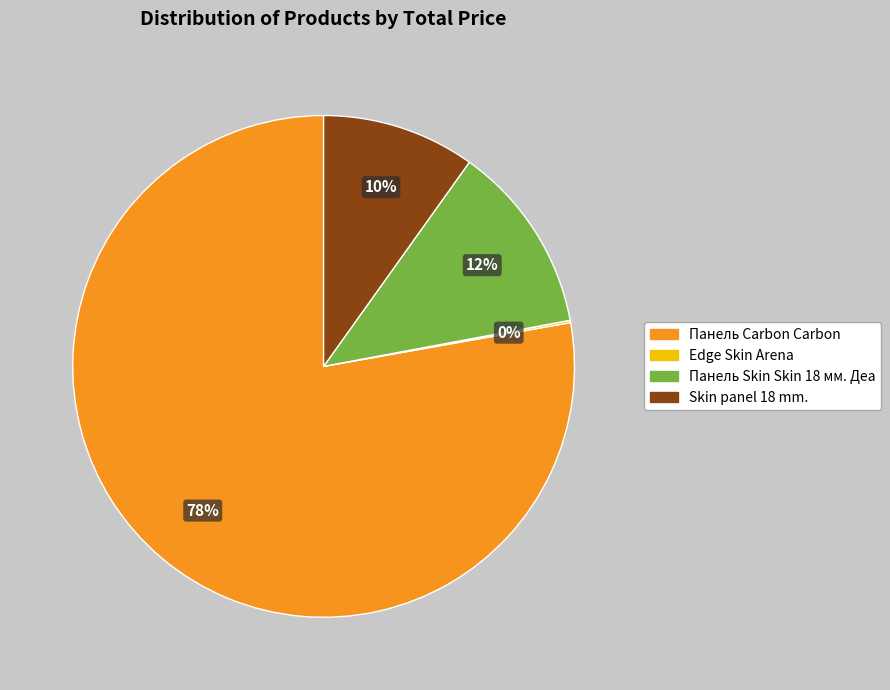

To the nearest percent, what is the difference between the largest and smallest slice percentages?

78%